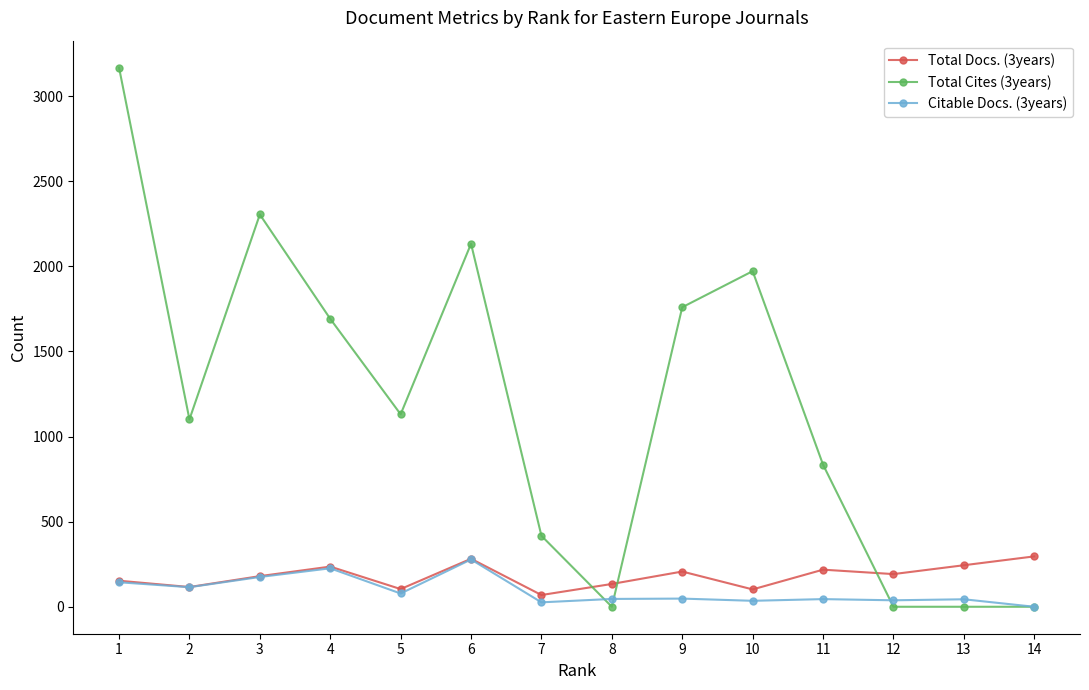

How many positive values does the Citable Docs. (3years) series have?

13